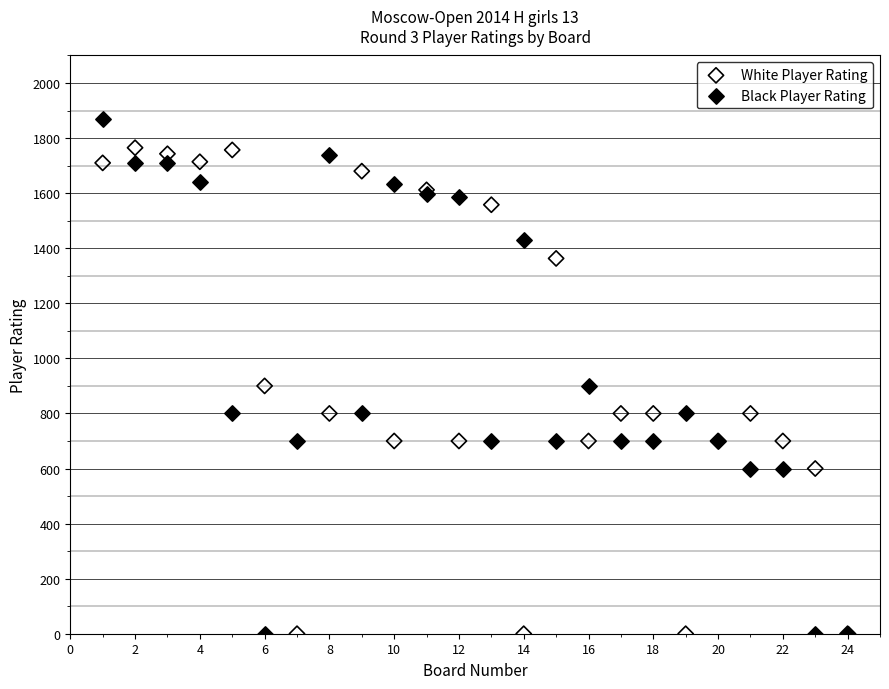

Which series reaches the maximum Y coordinate?

Black Player Rating